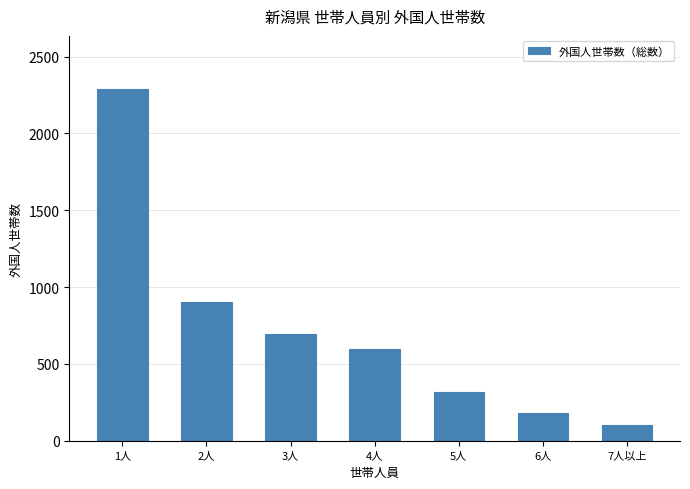

Reading right to left, extract all data points from this chart.

7人以上=104	6人=179	5人=317	4人=598	3人=695	2人=901	1人=2291